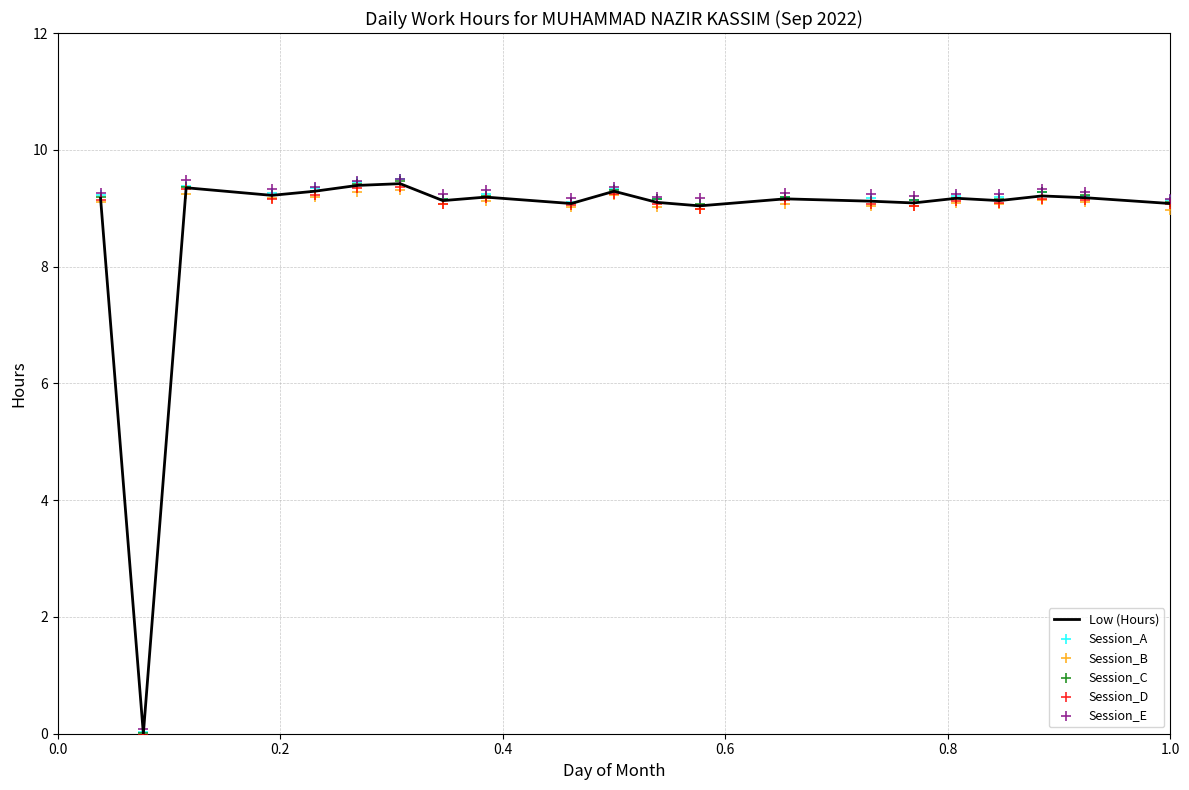

At how many categories does at least one series exceed 3?

20